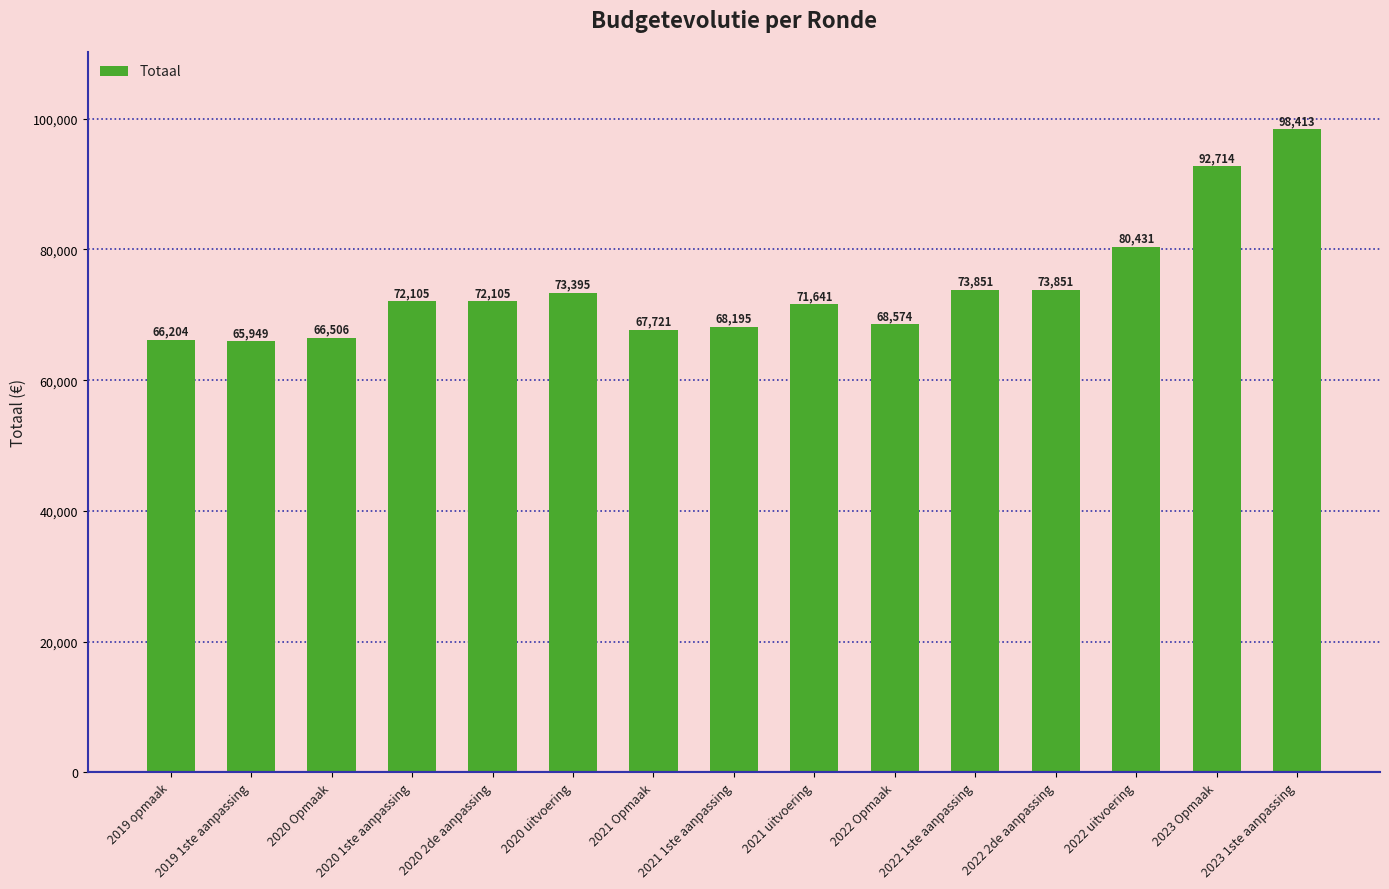

How many categories are shown in the chart?

15